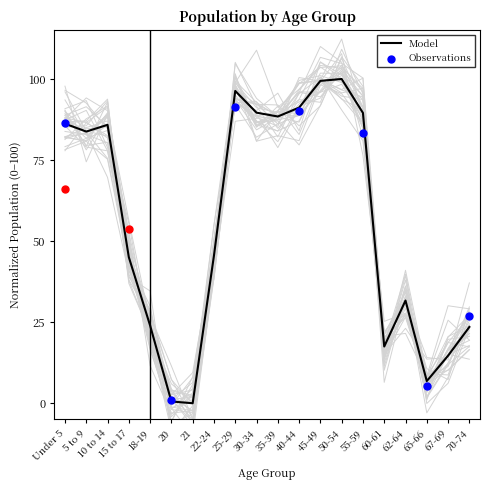

What is the maximum value for Model?

100.0